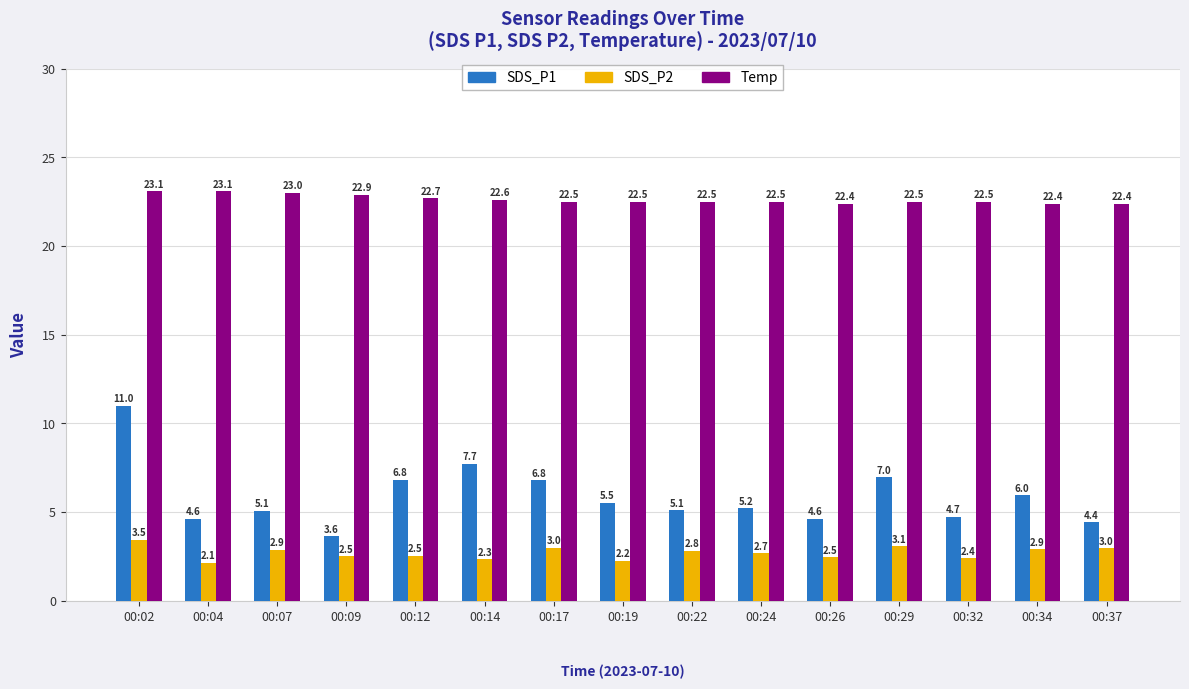

What is the minimum value for Temp?

22.4